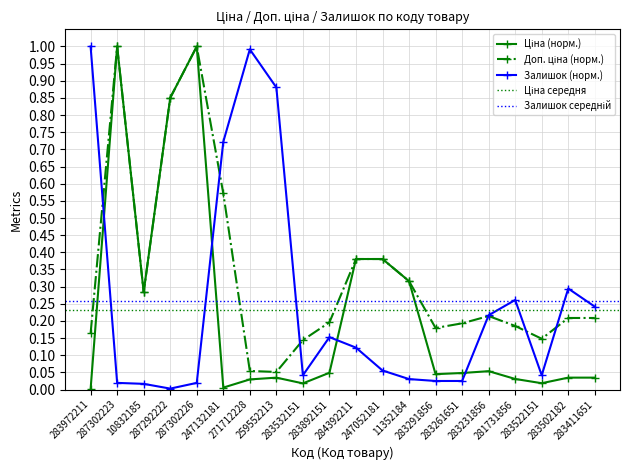

What position from the right is 283522151?

3